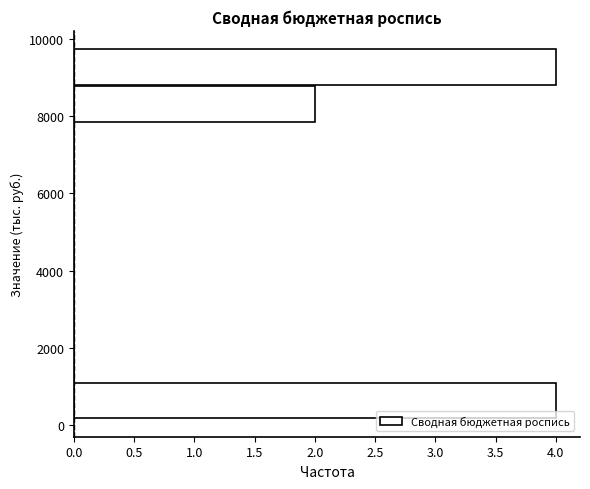

Reading bottom to top, transcribe this chart: for each bar, give the range it covers on the y-axis and its length. Neither the bar edges nor the lengths are printed on the chart, so give them approximately, as read against the axes.

200 to 1200: 4
1200 to 2000: 0
2000 to 3000: 0
3000 to 4000: 0
4000 to 5000: 0
5000 to 6000: 0
6000 to 6800: 0
6800 to 7800: 0
7800 to 8800: 2
8800 to 9800: 4